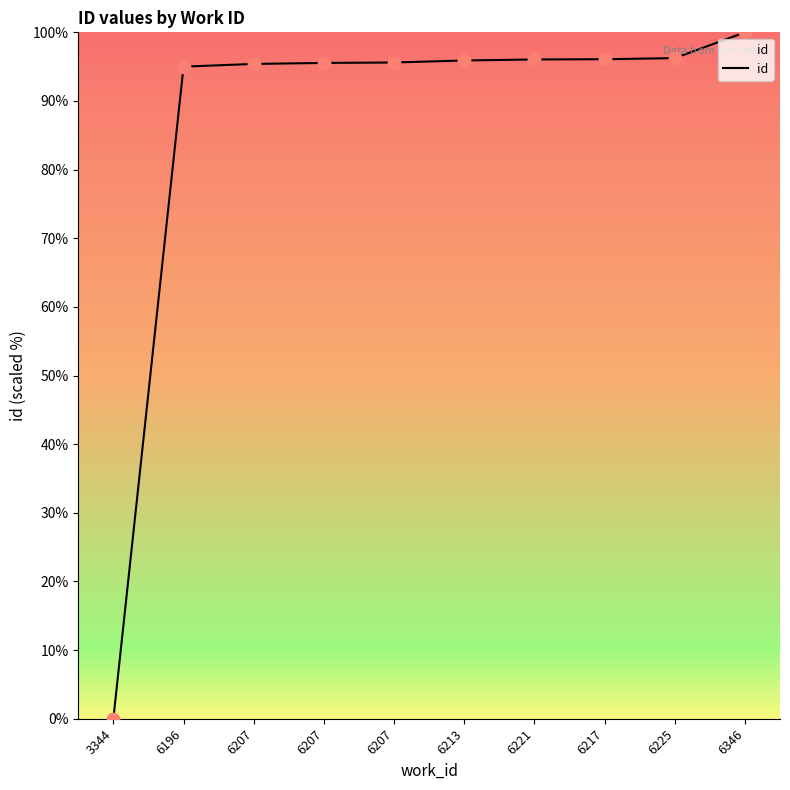

What is the change in value from 6207 to 6213?

+0.5